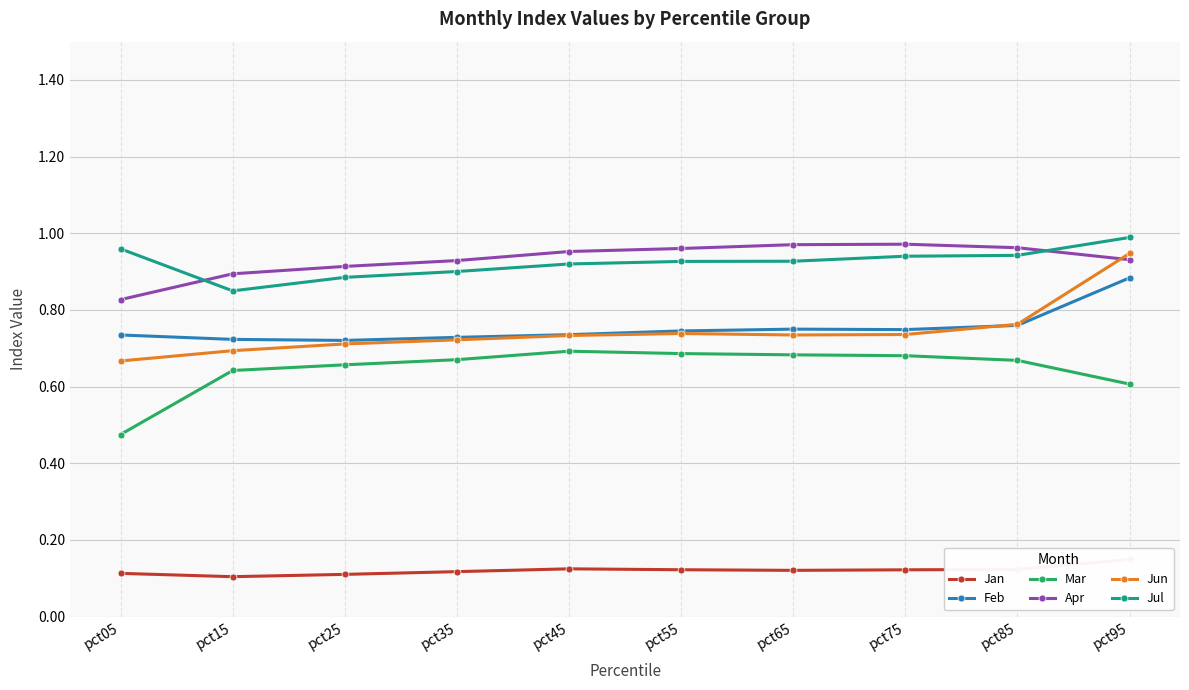

Where is the first local maximum for Feb?

pct65